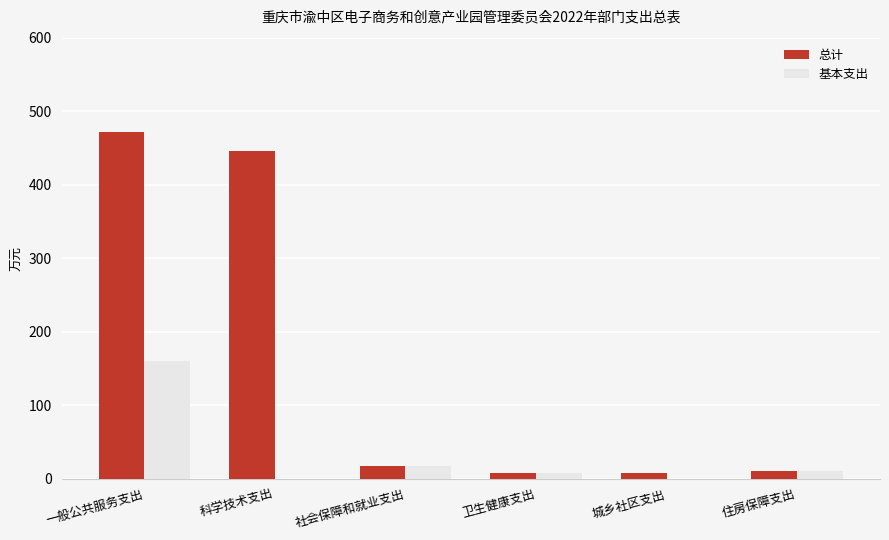

What is the average value of the 基本支出 series?

32.4